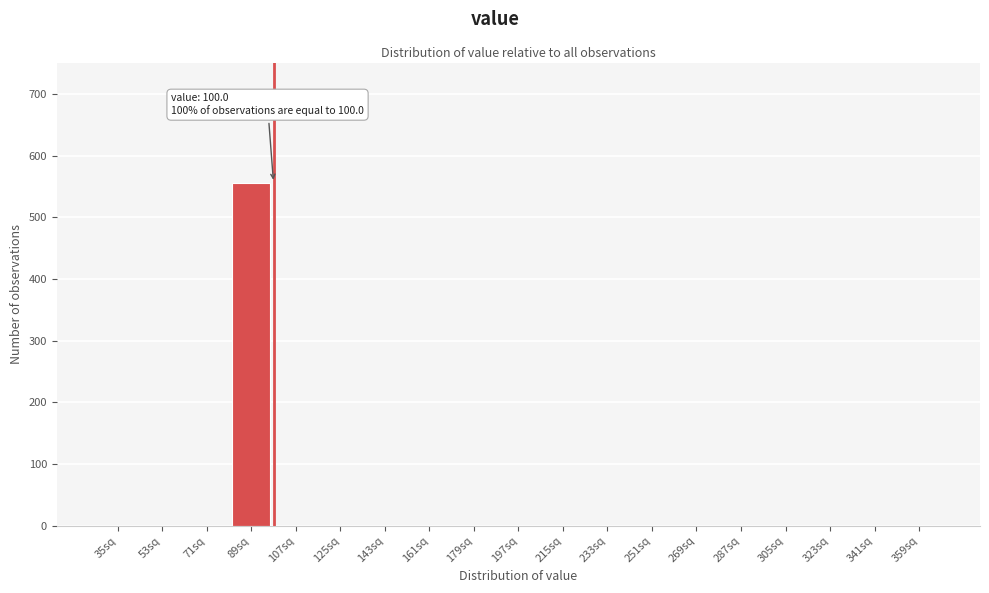

Reading left to right, what are all the values shown in this chart?

35sq=0	53sq=0	71sq=0	89sq=556	107sq=0	125sq=0	143sq=0	161sq=0	179sq=0	197sq=0	215sq=0	233sq=0	251sq=0	269sq=0	287sq=0	305sq=0	323sq=0	341sq=0	359sq=0